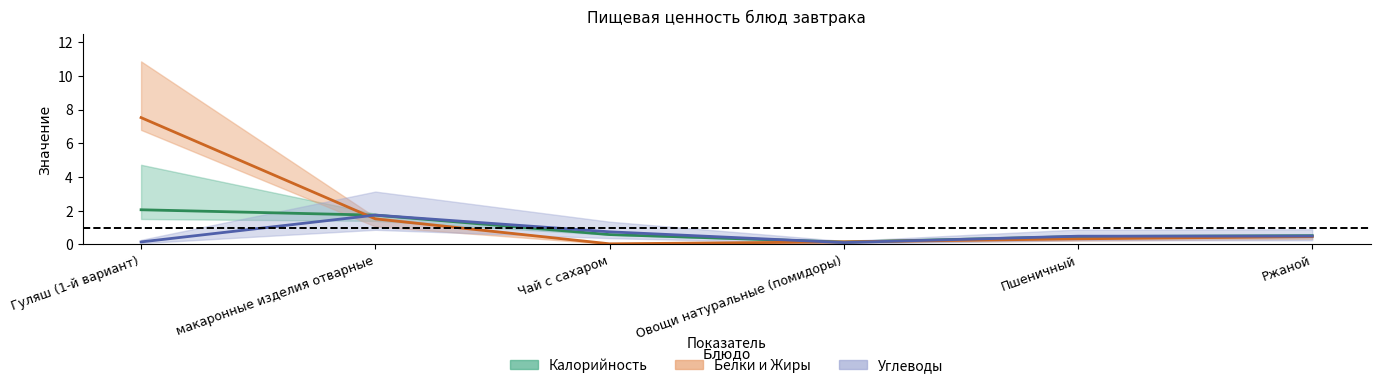

Reading left to right, list all the values displayed in this chart.

Калорийность: Гуляш (1-й вариант)=2.1	макаронные изделия отварные=1.7	Чай с сахаром=0.6	Овощи натуральные (помидоры)=0.1	Пшеничный=0.5	Ржаной=0.5
Жиры: Гуляш (1-й вариант)=7.5	макаронные изделия отварные=1.5	Чай с сахаром=0.0	Овощи натуральные (помидоры)=0.2	Пшеничный=0.3	Ржаной=0.5
Углеводы: Гуляш (1-й вариант)=0.2	макаронные изделия отварные=1.7	Чай с сахаром=0.8	Овощи натуральные (помидоры)=0.1	Пшеничный=0.5	Ржаной=0.5